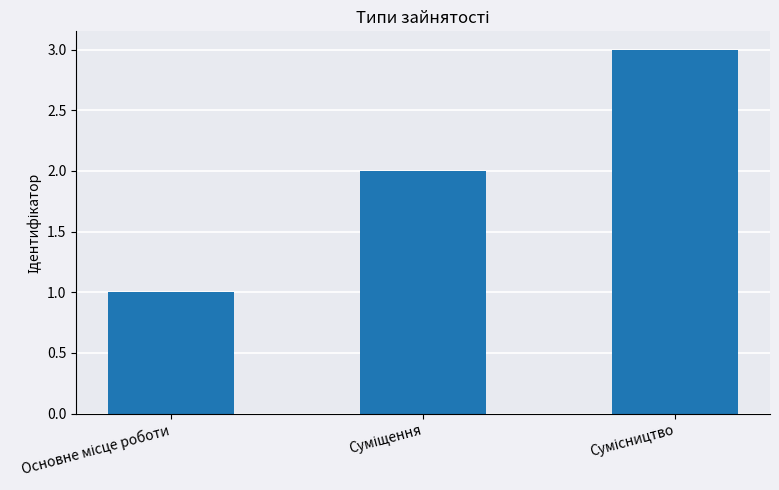

What is the difference between the maximum and minimum values?

2